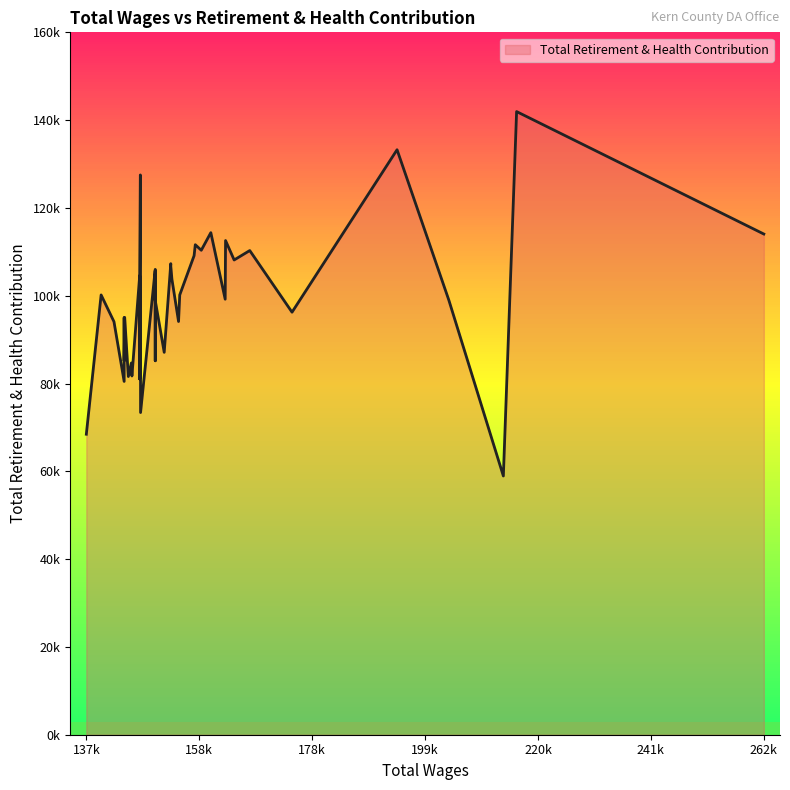

How many distinct data groups are displayed?

1